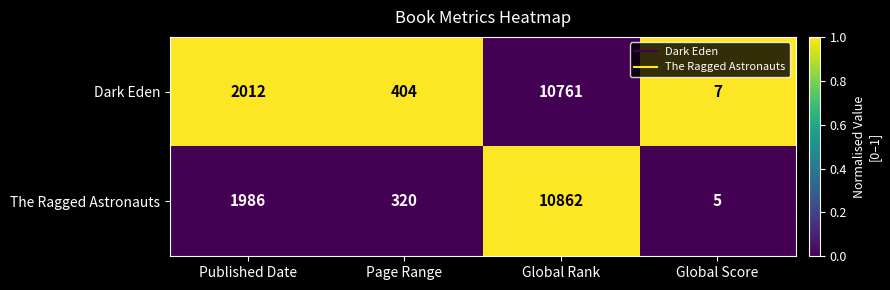

Read the Dark Eden value at Page Range.

404